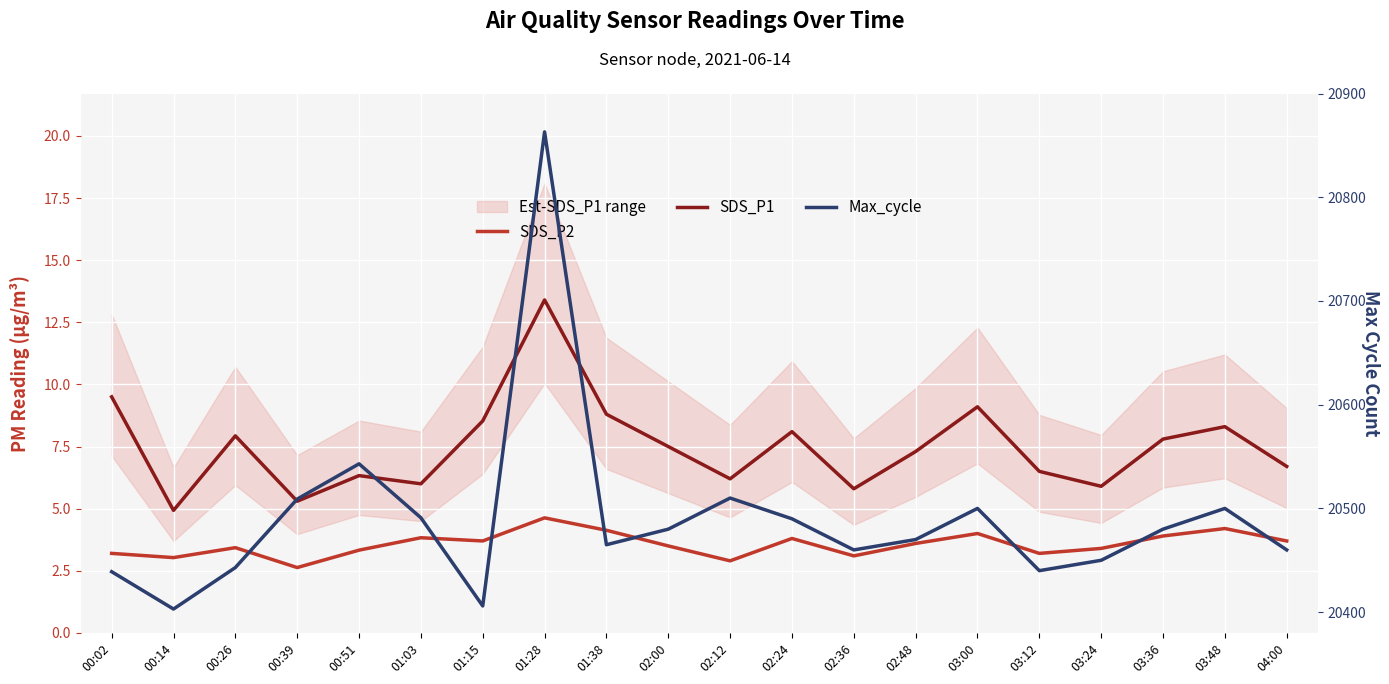

At which label is SDS_P1 closest to 9?

03:00